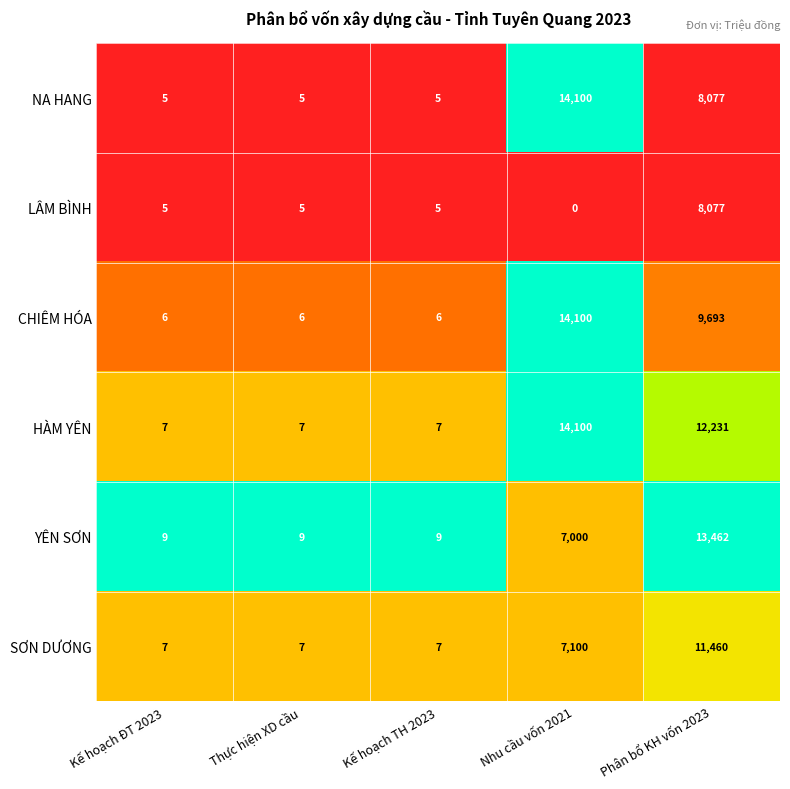

Is it true that NA HANG equals 5 at Thực hiện XD cầu?

True